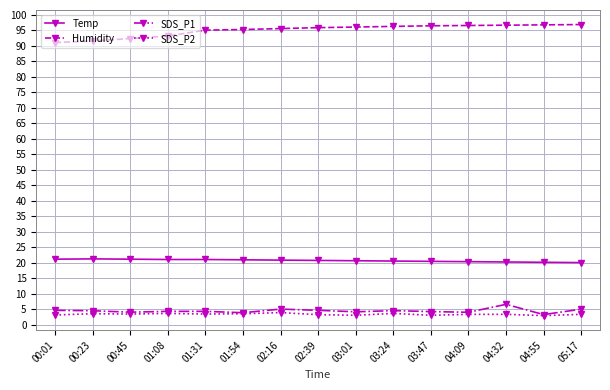

True or false: SDS_P1 and Humidity cross at least once.

False